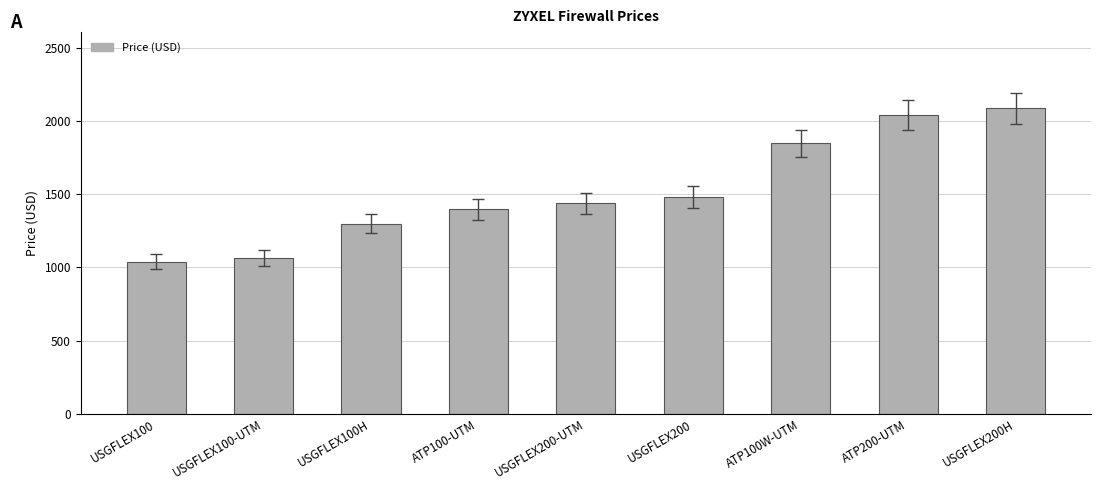

How many data points are less than 1440?

4